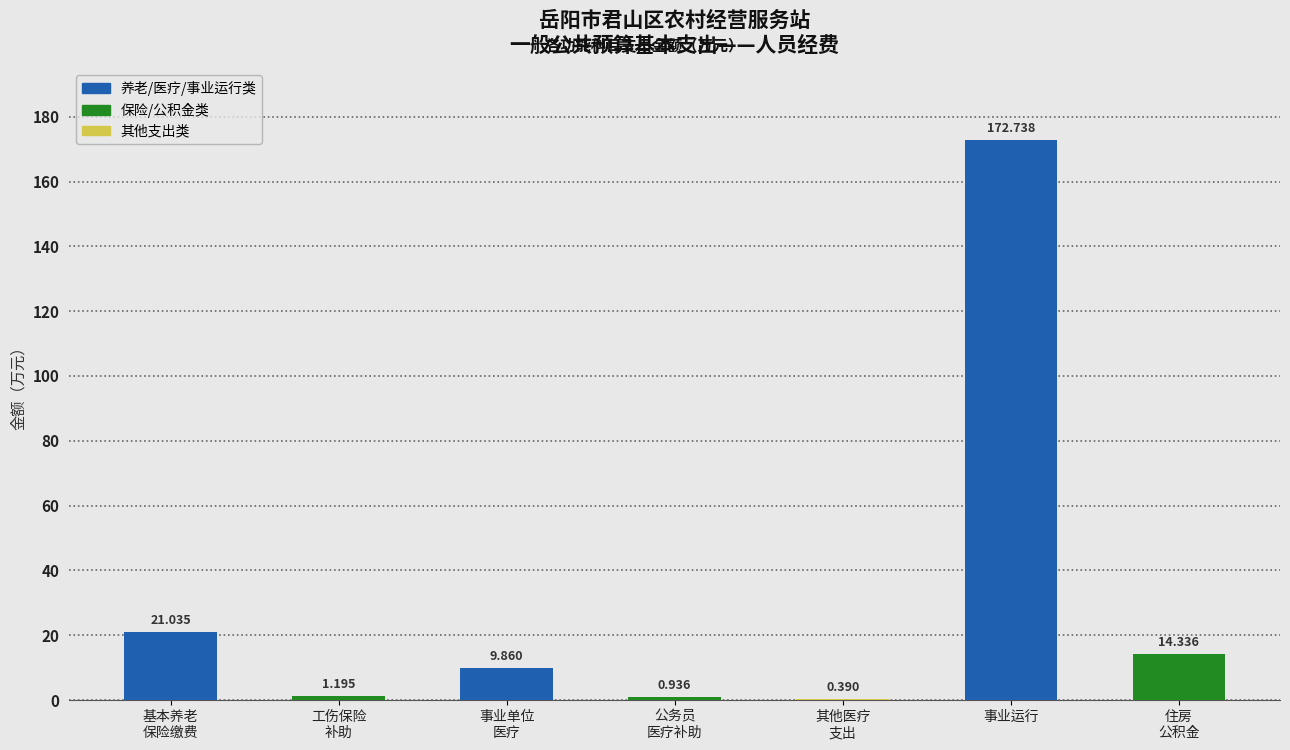

Between 公务员
医疗补助 and 事业单位
医疗, which is larger?

事业单位
医疗